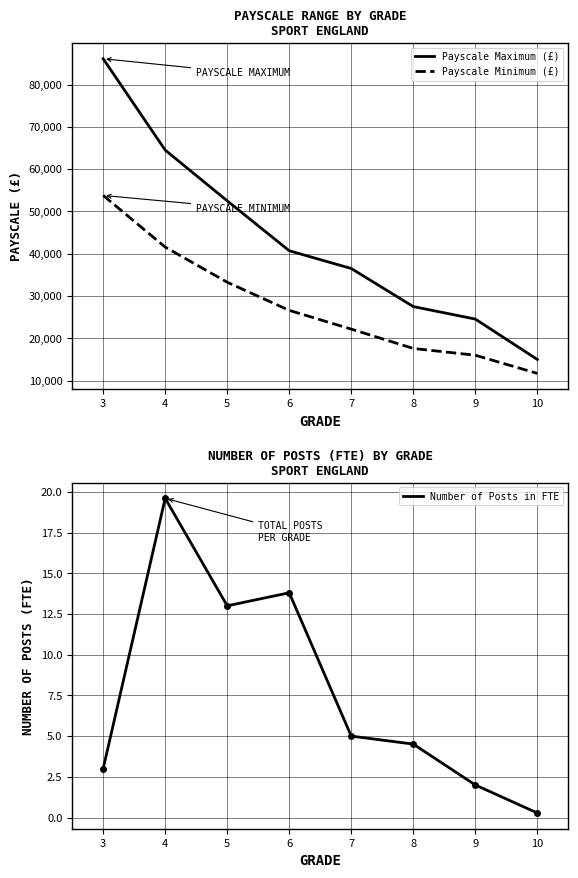

True or false: Number of Posts in FTE and Payscale Minimum (£) cross at least once.

False